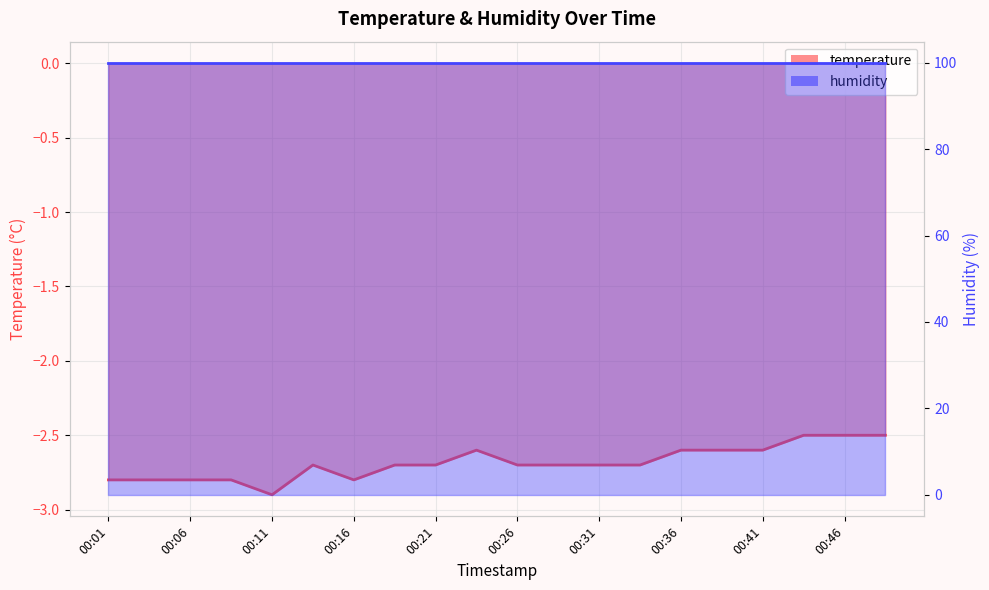

The value at 00:16 is -1.1. True or false?

False